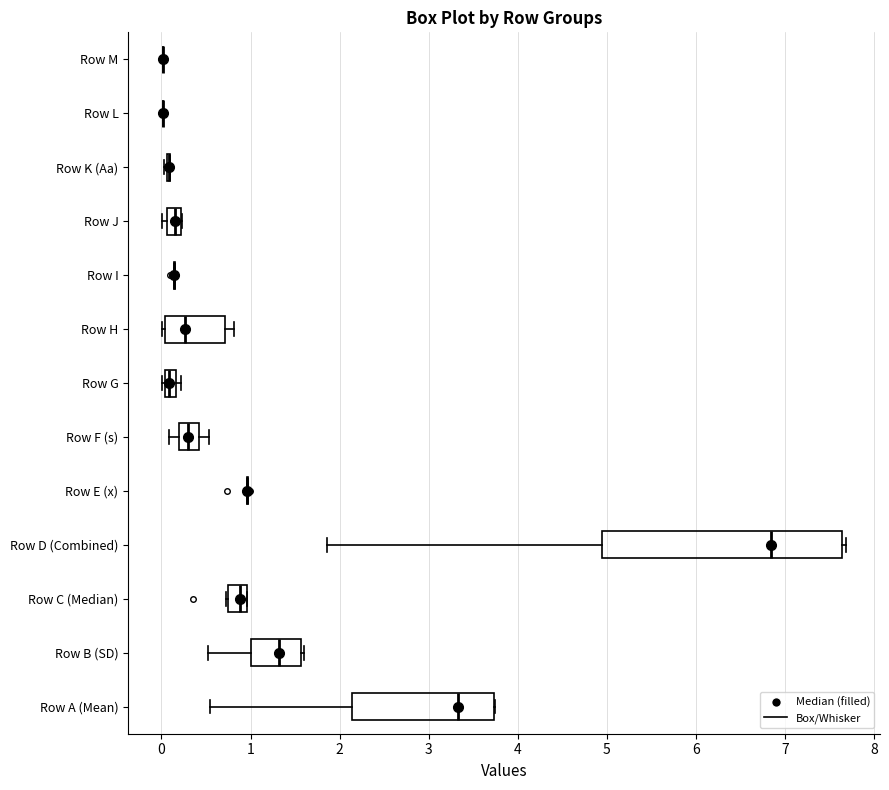

Where is the left edge of the box for Row G on the x-axis? The values are not printed on the chart, so give them approximately, as read against the axis.

0.0